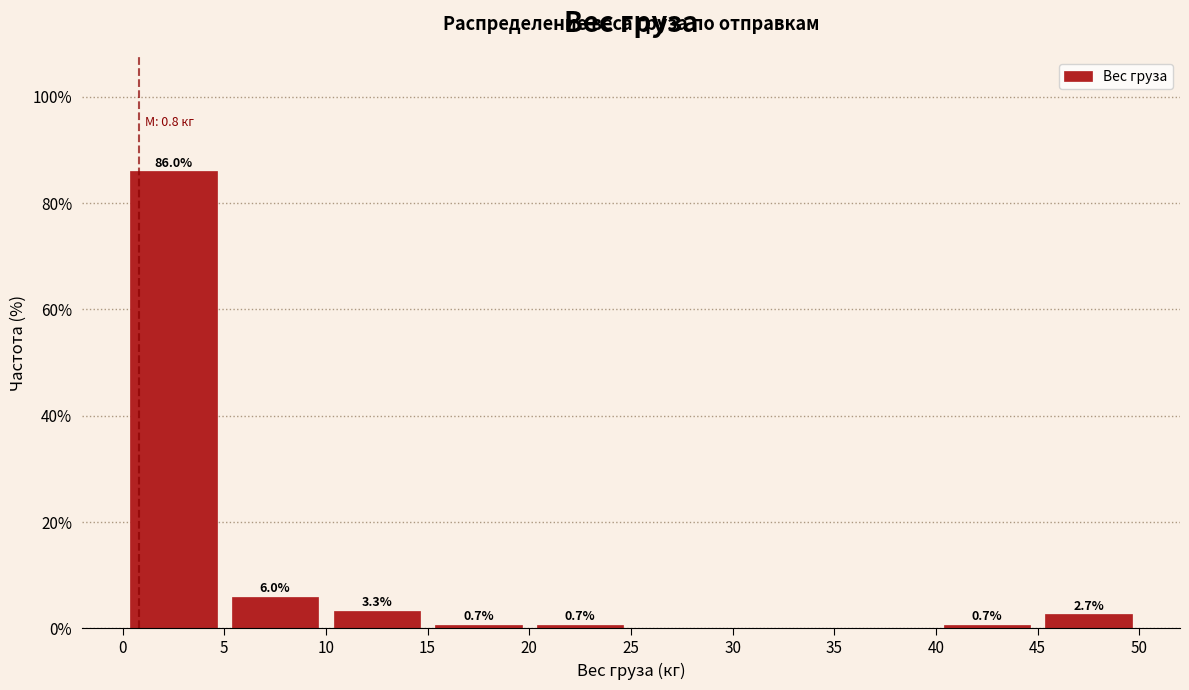

Which range on the x-axis has the tallest bar?

0 to 5